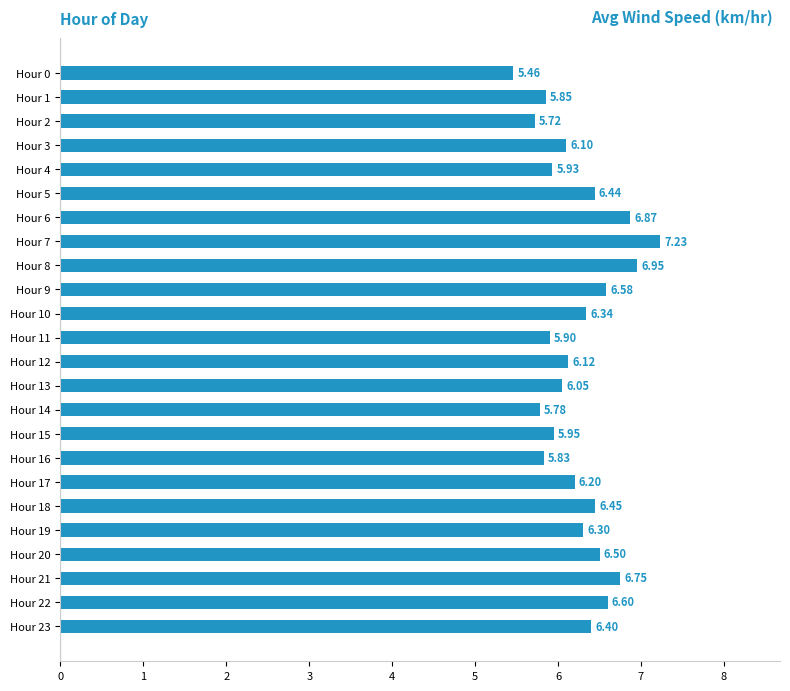

What is the average value?

6.3